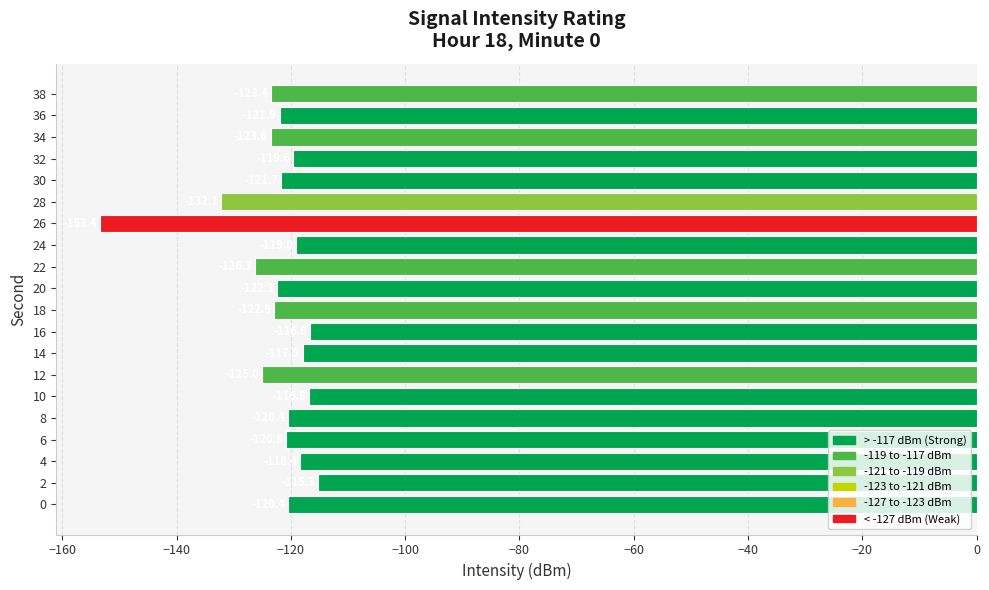

Which has a higher value, 18 or 20?

20